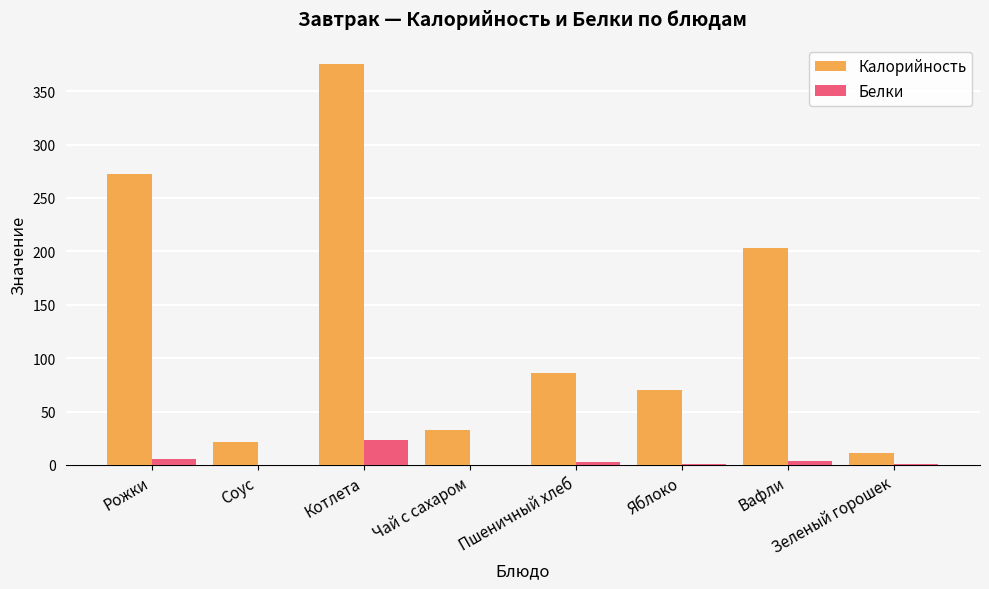

At which category is the sum across all series the highest?

Котлета